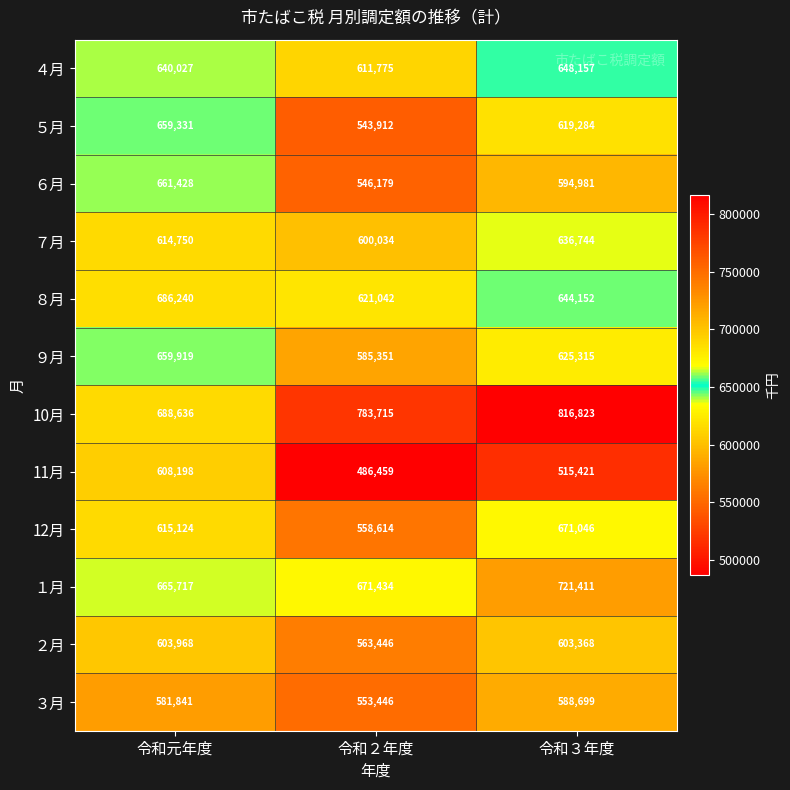

What is the minimum value shown in the chart?

486459